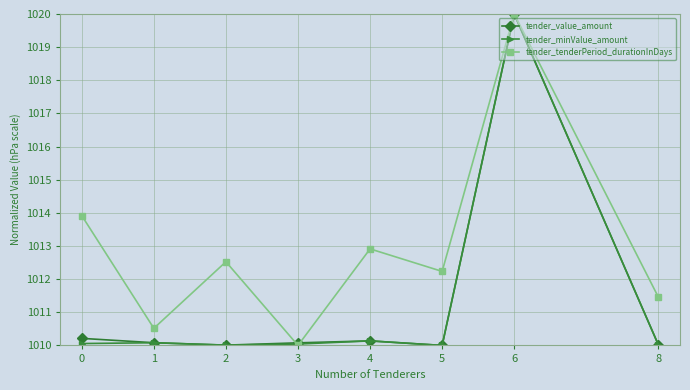

What is the difference between the highest and lowest values at 1?

0.4